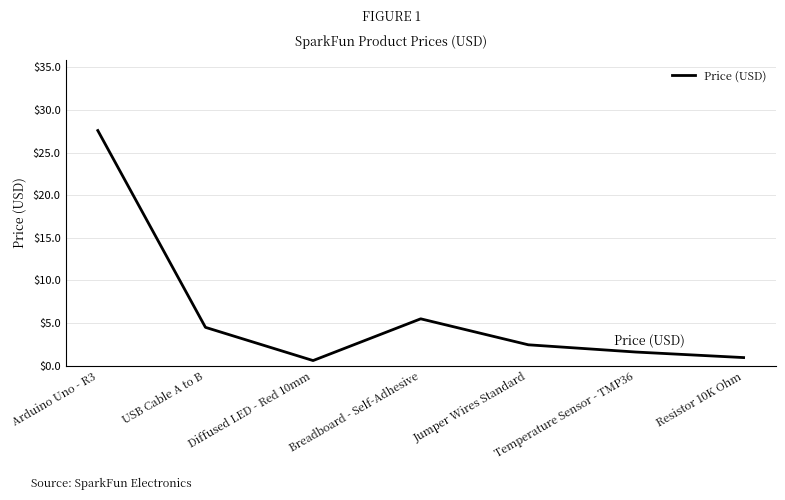

What is the difference between the values at Temperature Sensor - TMP36 and USB Cable A to B?

2.9